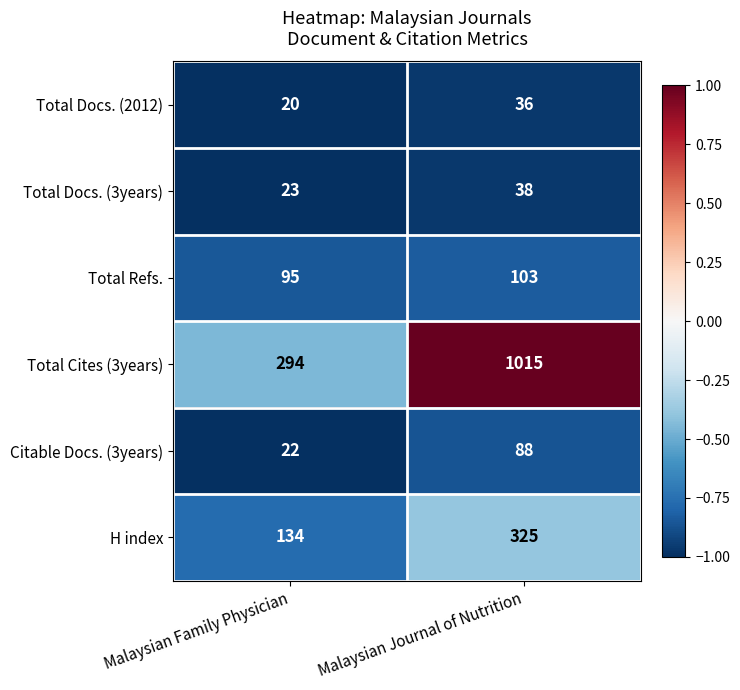

At Malaysian Journal of Nutrition, list the series in order from largest to smallest.

Total Cites (3years), H index, Total Refs., Citable Docs. (3years), Total Docs. (3years), Total Docs. (2012)